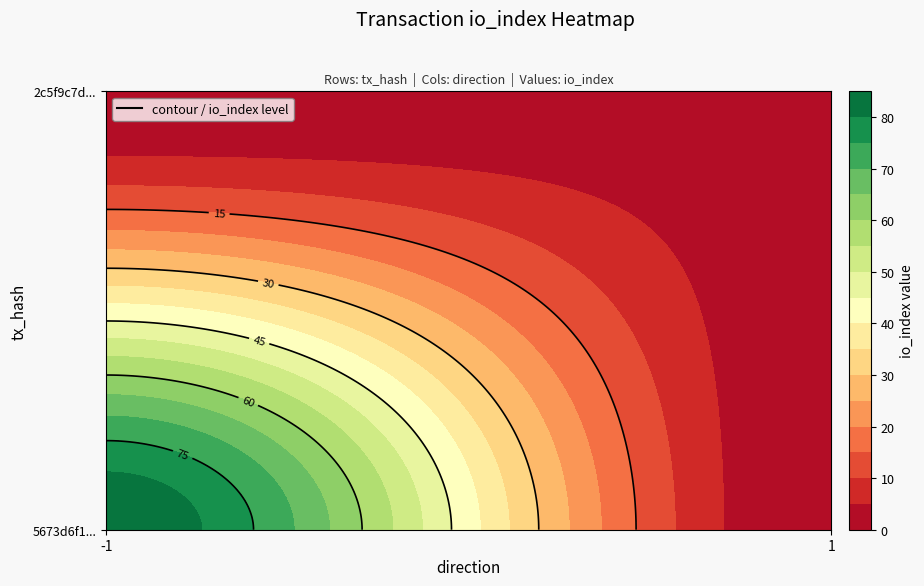

What is the sum of all 2c5f9c7d90f813751ebb91c5ac193be0a528c62 values?

4